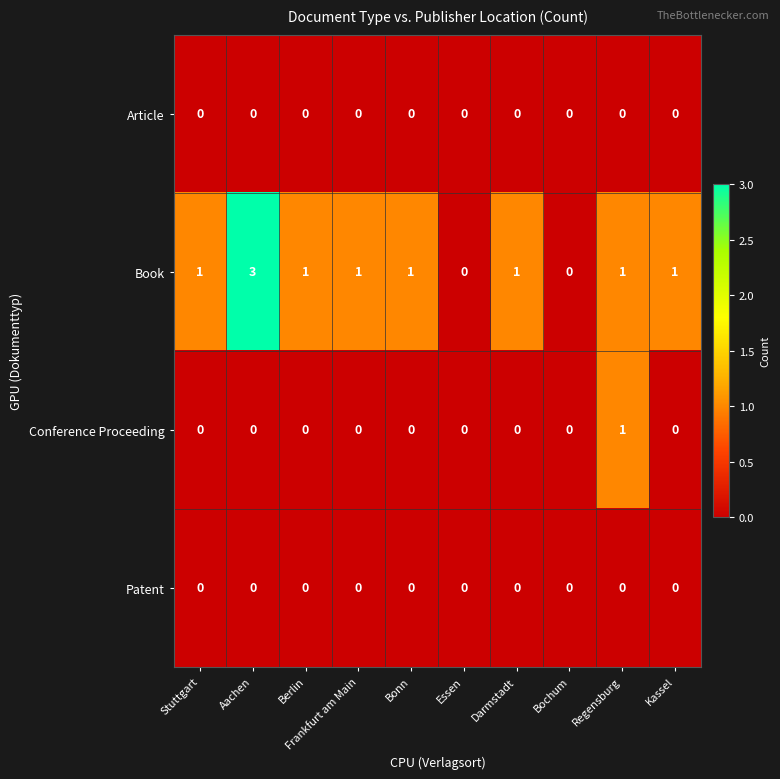

Is it true that Article equals 0 at Darmstadt?

True